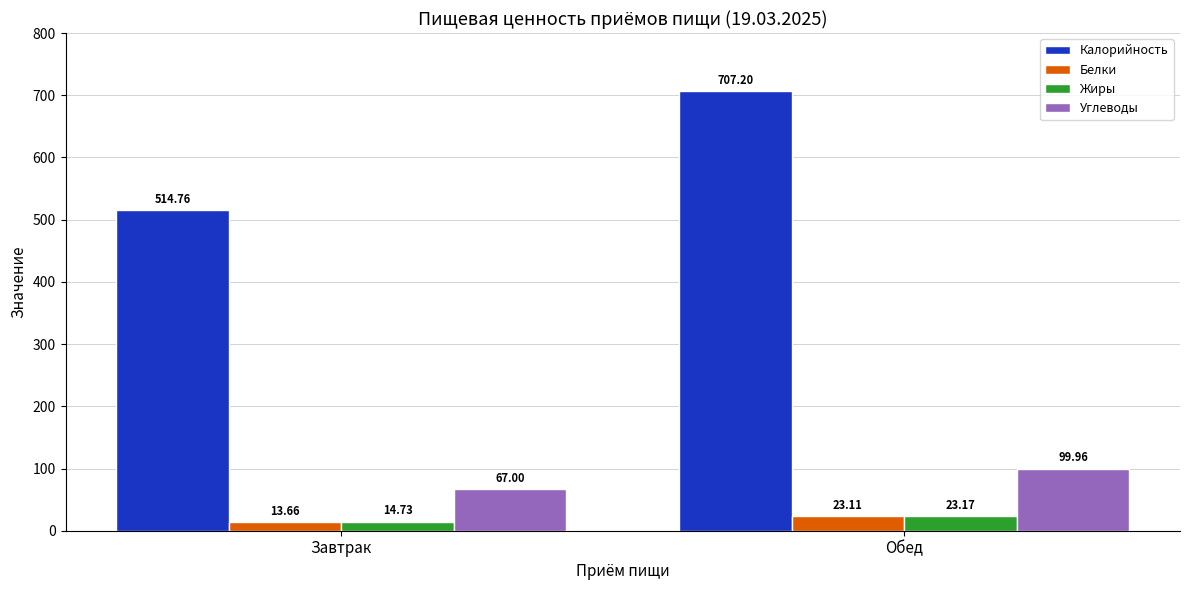

What are all the series names shown in the legend?

Калорийность, Белки, Жиры, Углеводы